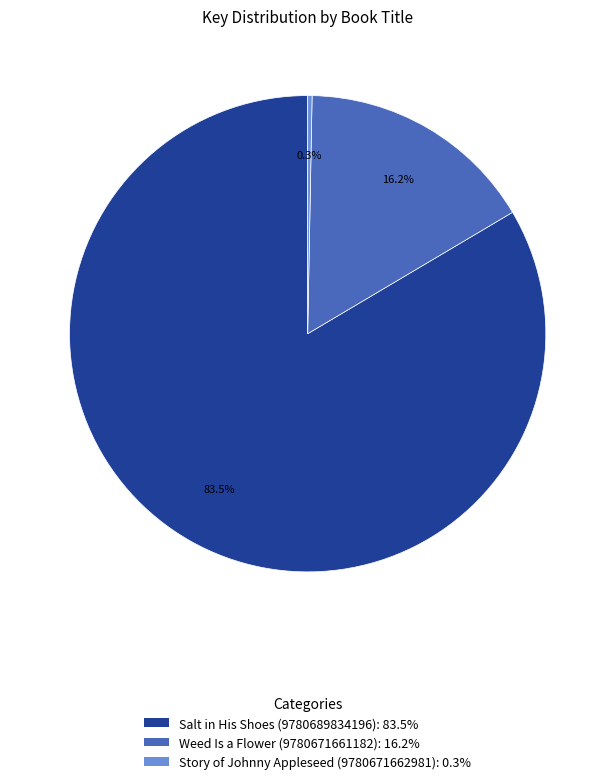

What is the majority slice?

Salt in His Shoes (9780689834196)